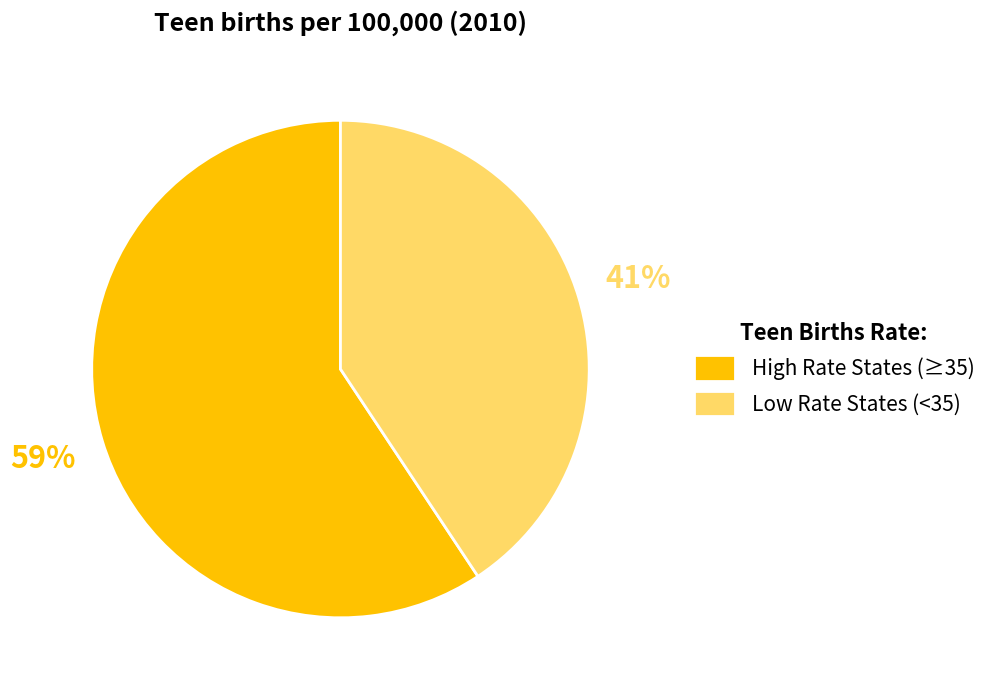

True or false: High Rate States (≥35) accounts for 50% of the total.

False